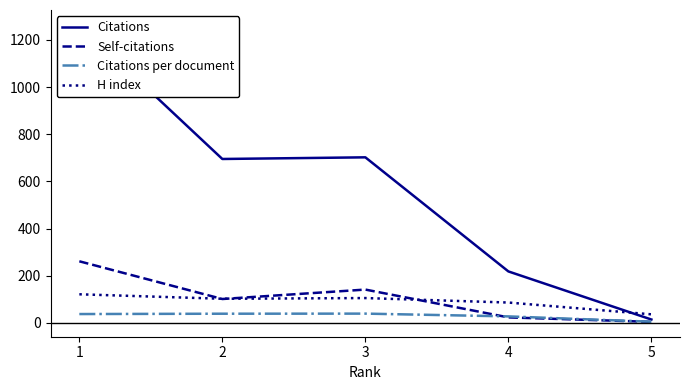

How many values in the H index series are below 102?

2